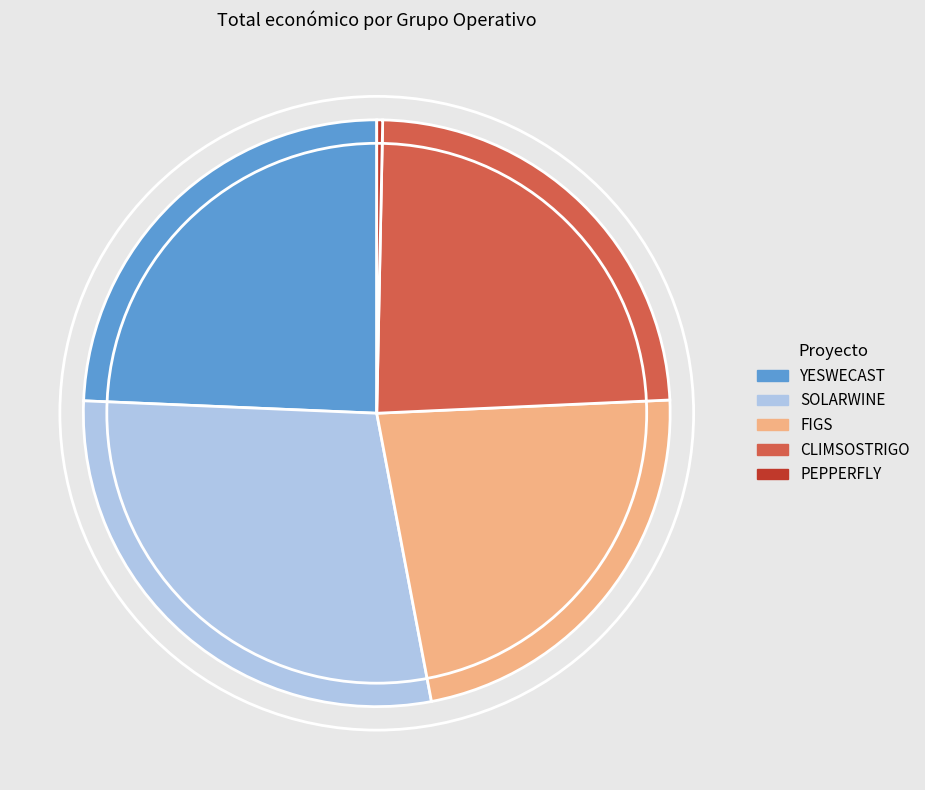

Approximately how many times larger is the value at YESWECAST compared to PEPPERFLY?

75.4